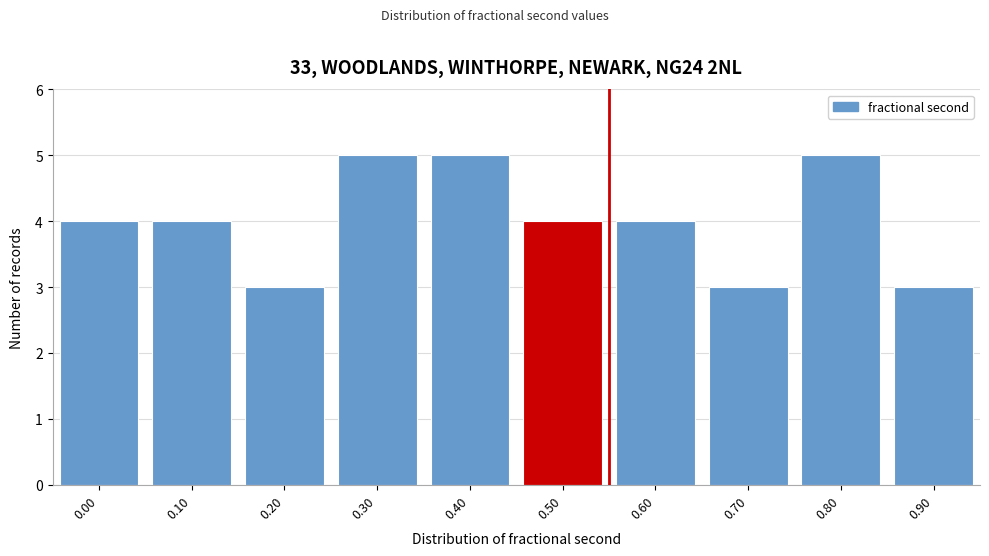

Reading left to right, what are all the values shown in this chart?

4	4	3	5	5	4	4	3	5	3